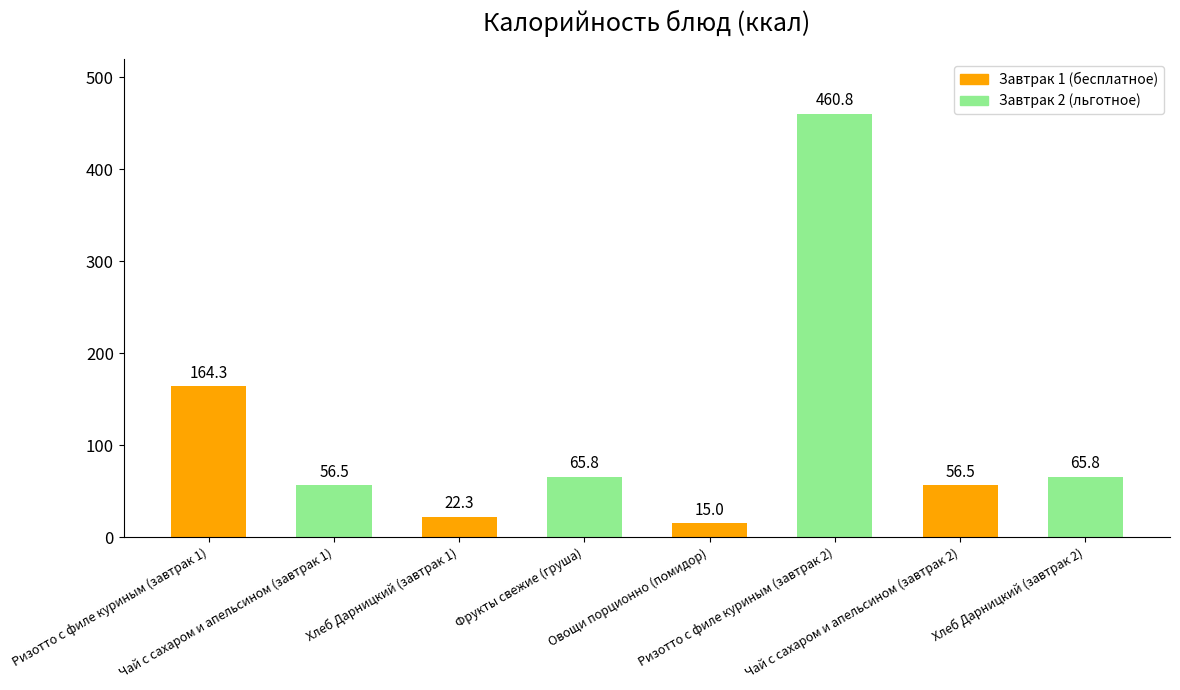

Where does the data first go above 65?

Ризотто с филе куриным (завтрак 1)